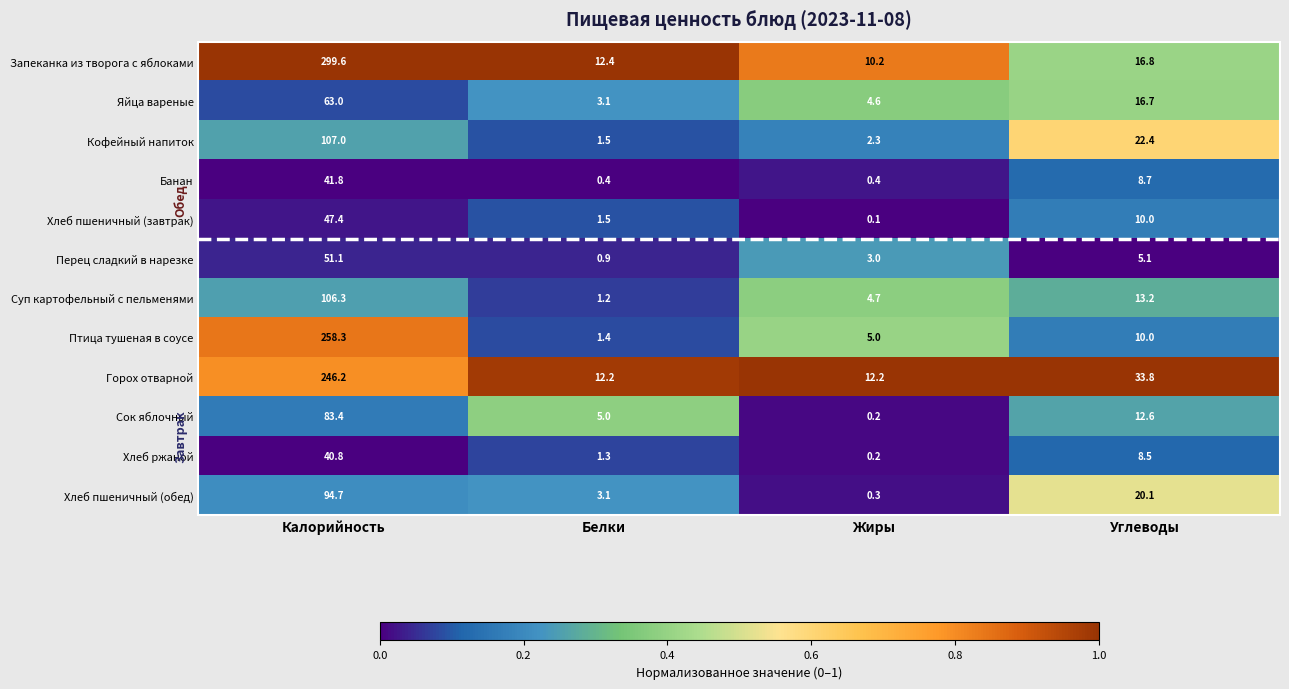

Rank the series by their maximum value, from lowest to highest.

Хлеб ржаной, Банан, Хлеб пшеничный (завтрак), Перец сладкий в нарезке, Яйца вареные, Сок яблочный, Хлеб пшеничный (обед), Суп картофельный с пельменями, Кофейный напиток, Горох отварной, Птица тушеная в соусе, Запеканка из творога с яблоками